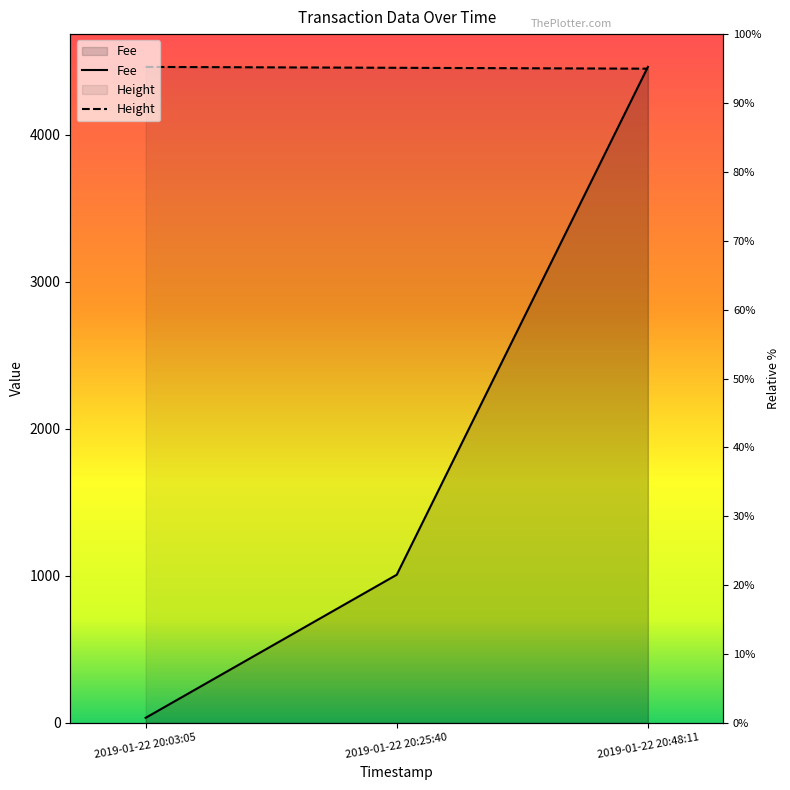

Is it true that Fee equals 4463.0 at 2019-01-22 20:48:11?

True